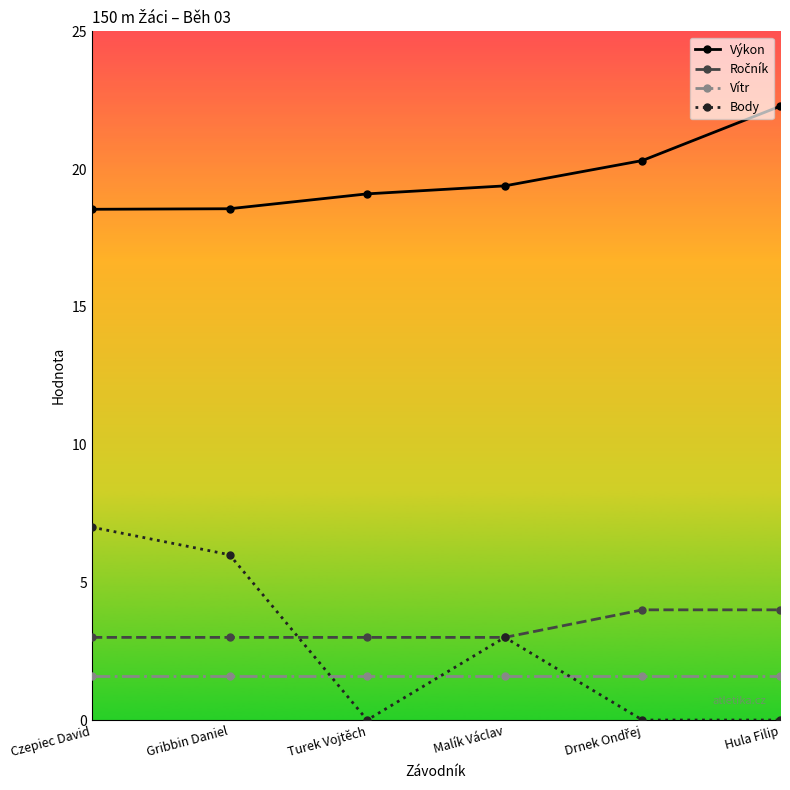

What is the label of the 2nd point from the left?

Gribbin Daniel